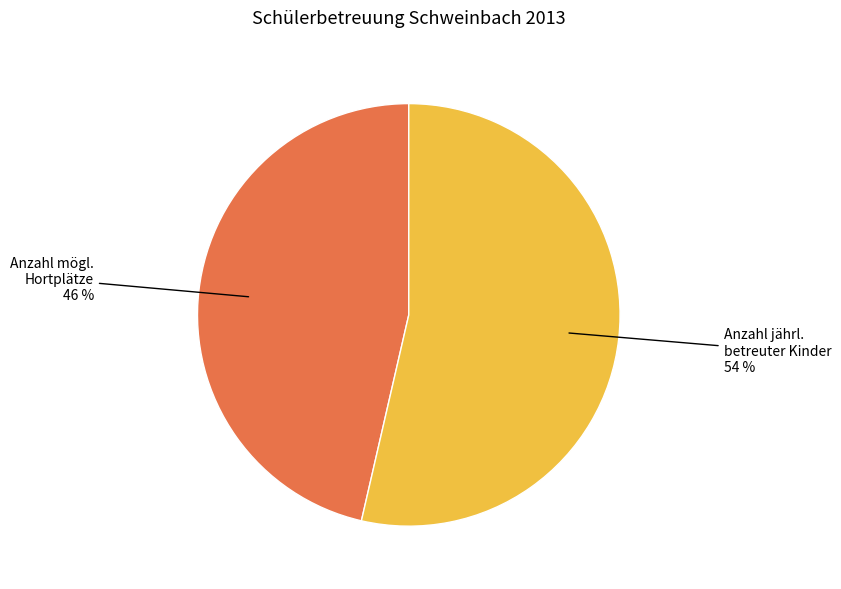

Count the number of slices in the pie.

2